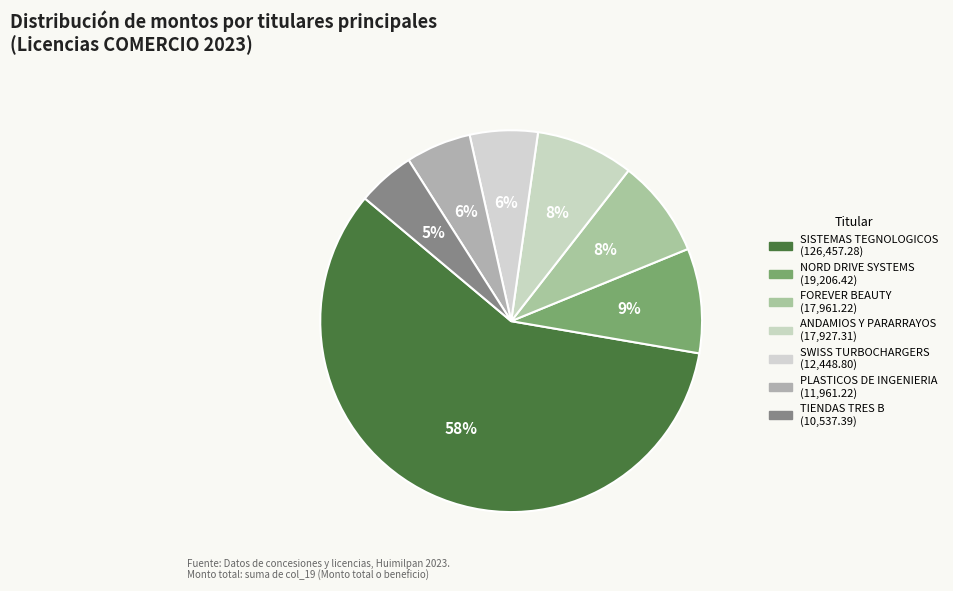

How many segments does this pie chart have?

7